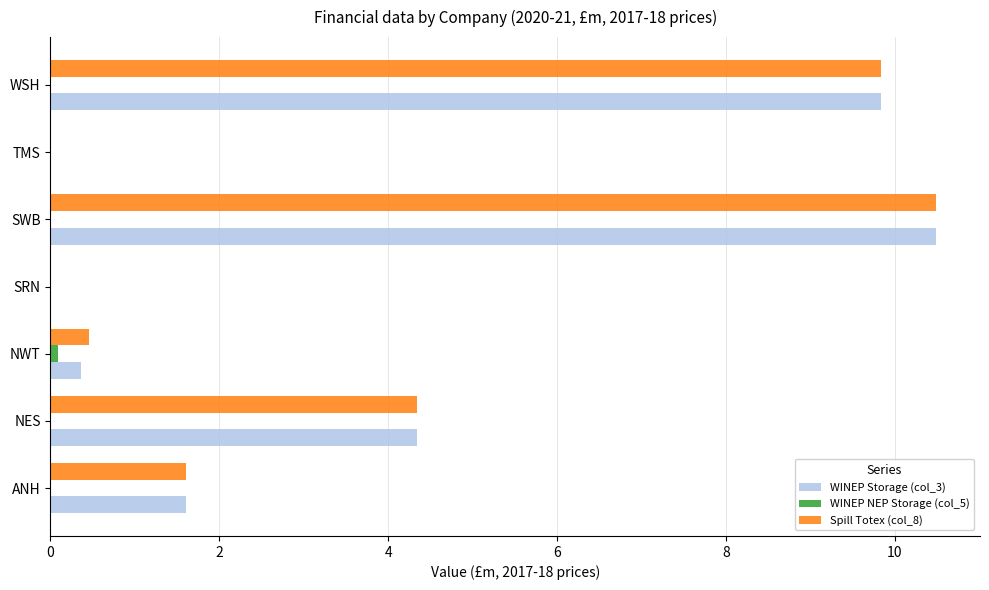

Where is WINEP Storage (col_3) nearest to the value 5?

NES